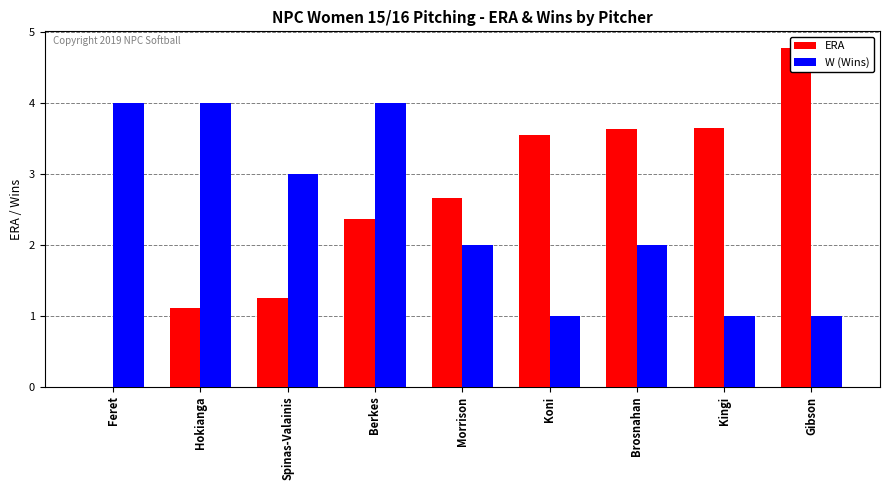

Where is W (Wins) nearest to the value 2?

Morrison